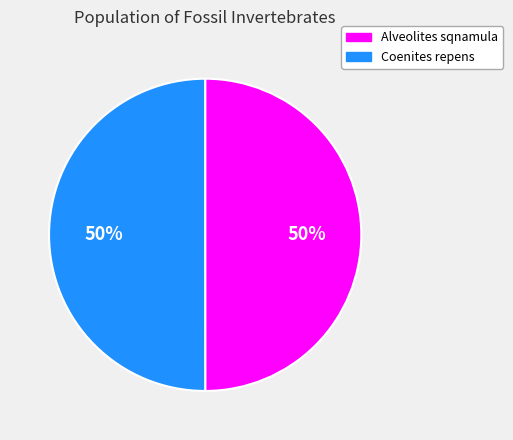

What is the ratio of the value at Alveolites sqnamula to the value at Coenites repens?

1.0